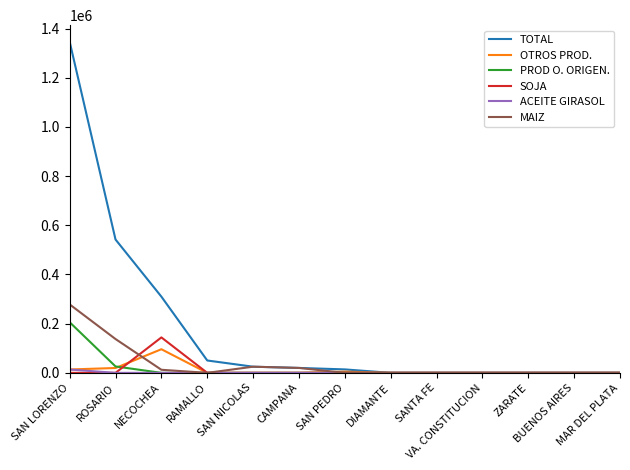

What is the maximum value shown in the chart?

1346590